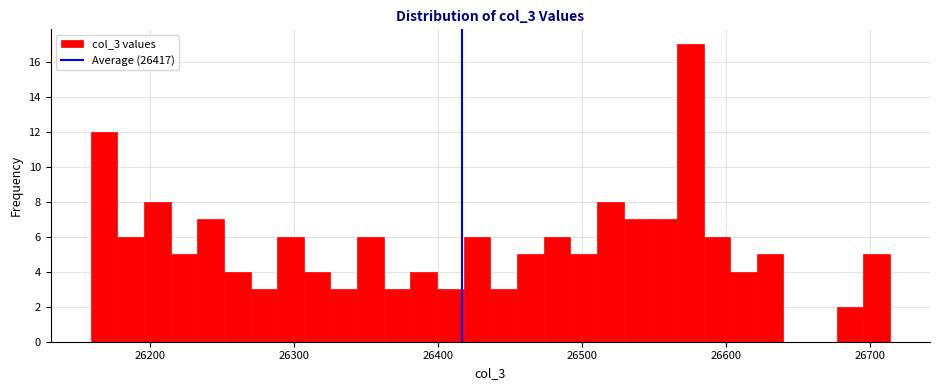

Around what value on the x-axis is the tallest bar? Give the approximate position of its centre, as read against the axis.

26580